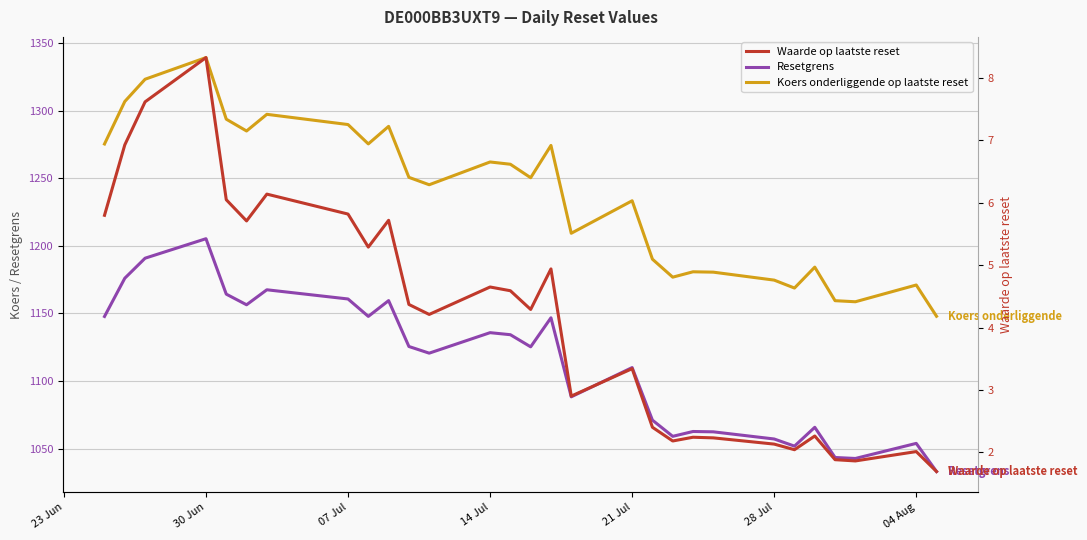

Reading right to left, transcribe all the data shown in this chart.

Resetgrens: 1033.1	1053.9	1042.7	1043.5	1065.8	1051.9	1057.1	1062.4	1062.7	1059.1	1071.1	1109.9	1088.3	1146.8	1125.3	1134.2	1135.8	1120.6	1125.5	1159.5	1147.8	1160.7	1167.5	1156.4	1164.2	1205.2	1190.8	1176.0	1147.7
Koers onderliggende op laatste reset: 1147.9	1171.0	1158.6	1159.4	1184.2	1168.7	1174.6	1180.5	1180.8	1176.8	1190.1	1233.3	1209.2	1274.2	1250.3	1260.3	1262.0	1245.1	1250.6	1288.3	1275.3	1289.6	1297.2	1284.9	1293.6	1339.1	1323.1	1306.7	1275.2
Waarde op laatste reset: 1.7	2.0	1.9	1.9	2.3	2.0	2.1	2.2	2.2	2.2	2.4	3.3	2.9	4.9	4.3	4.6	4.7	4.2	4.4	5.7	5.3	5.8	6.1	5.7	6.0	8.3	7.6	6.9	5.8